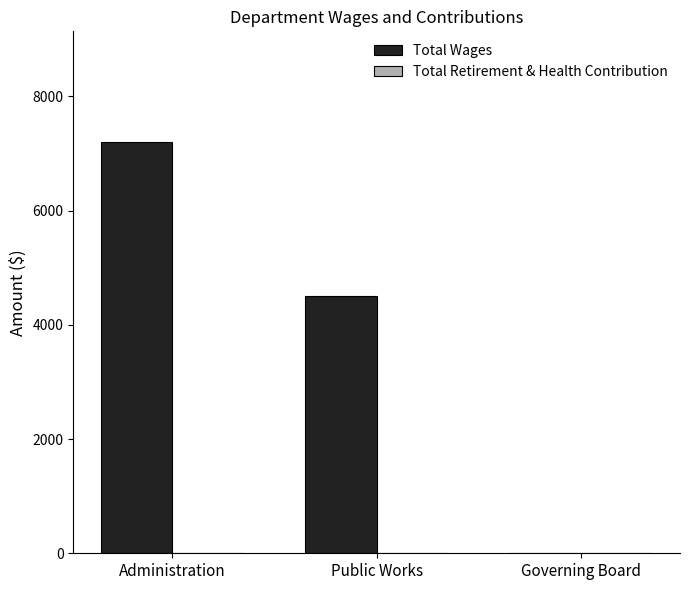

What is the change in value from Administration to Public Works?

-2699